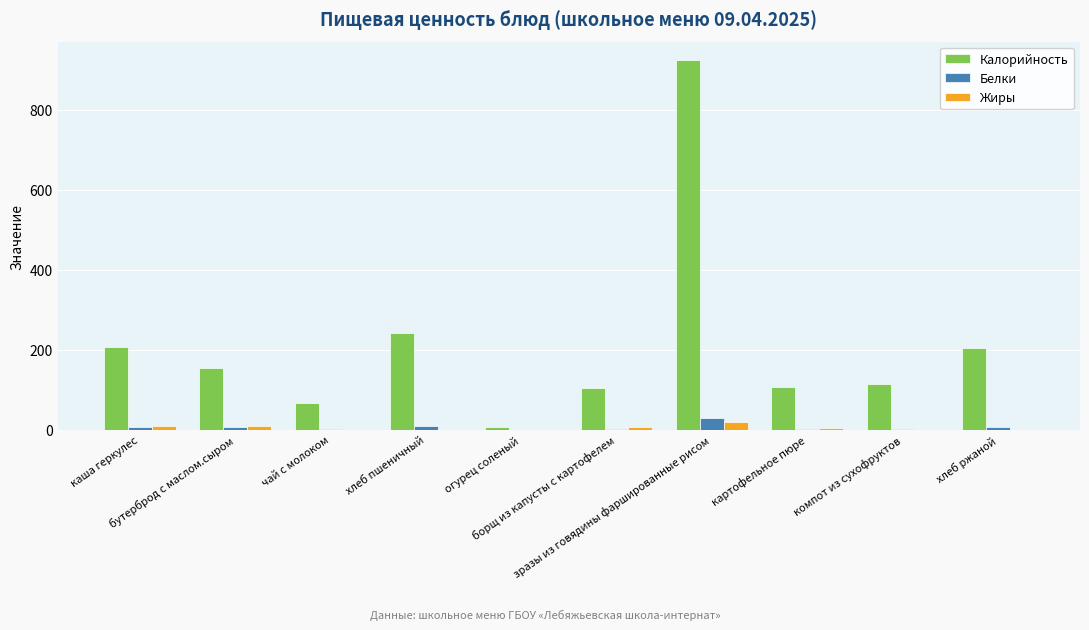

What is the sum of all Калорийность values?

2128